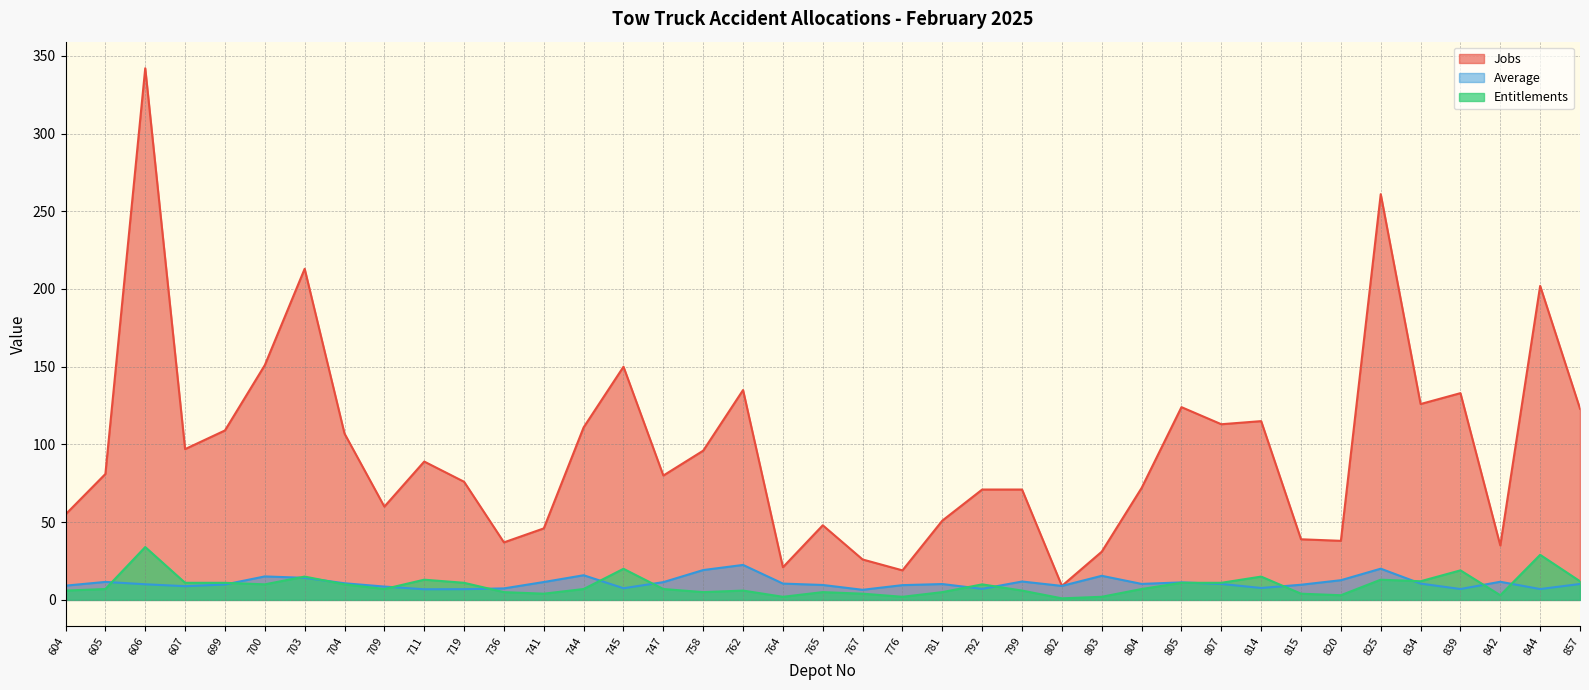

What is the approximate value of Jobs at 744?

111.0